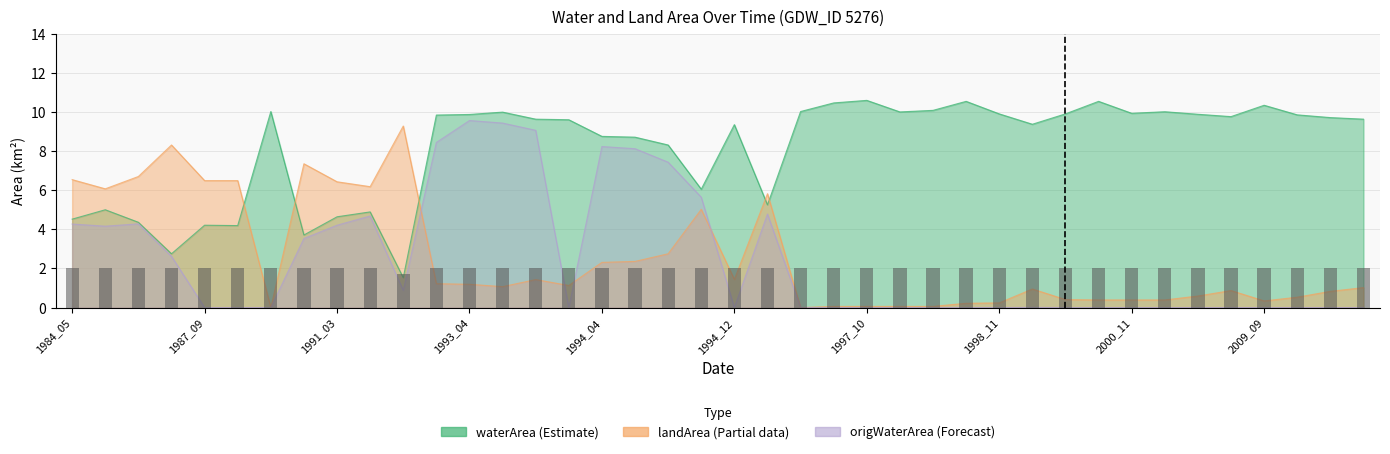

How many data points does each series have?

40